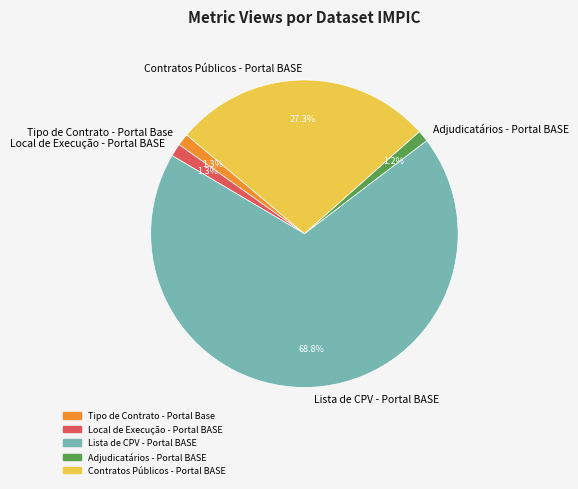

How many segments does this pie chart have?

5